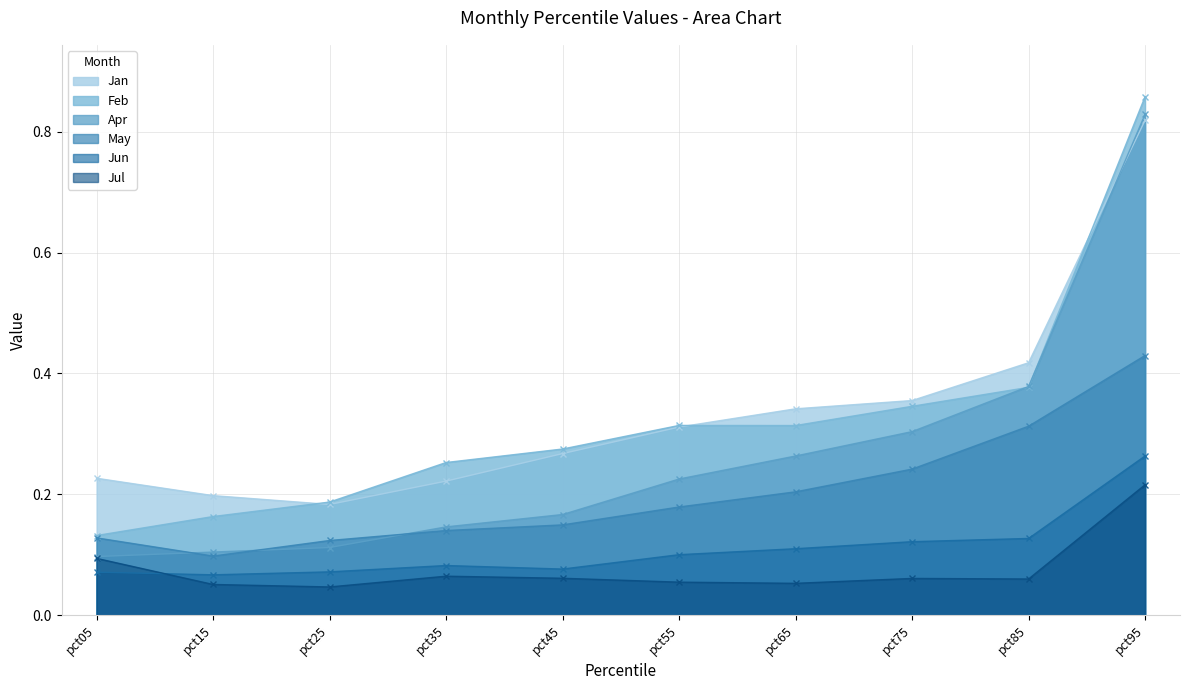

At how many categories does at least one series exceed 0?

10